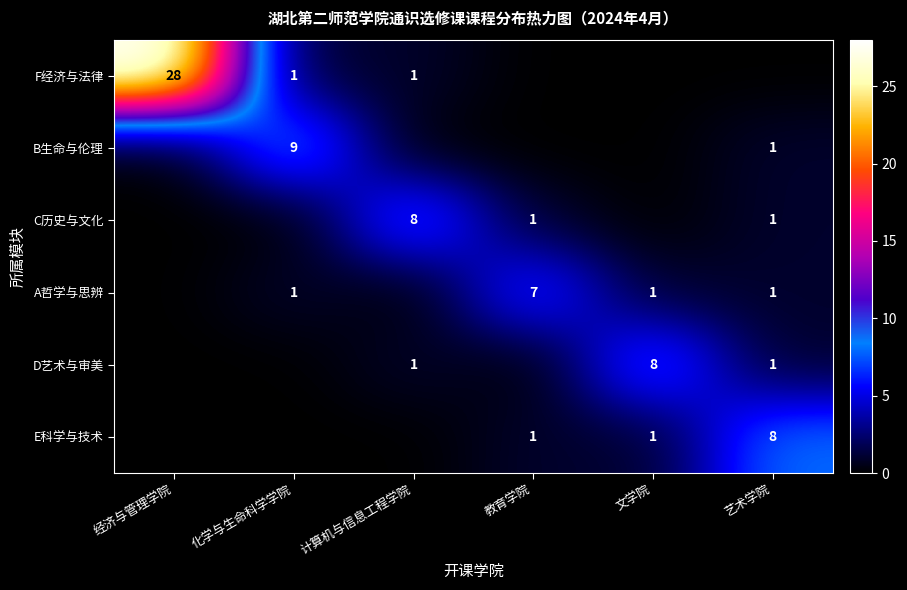

The F经济与法律 series shows 50 at 经济与管理学院. True or false?

False